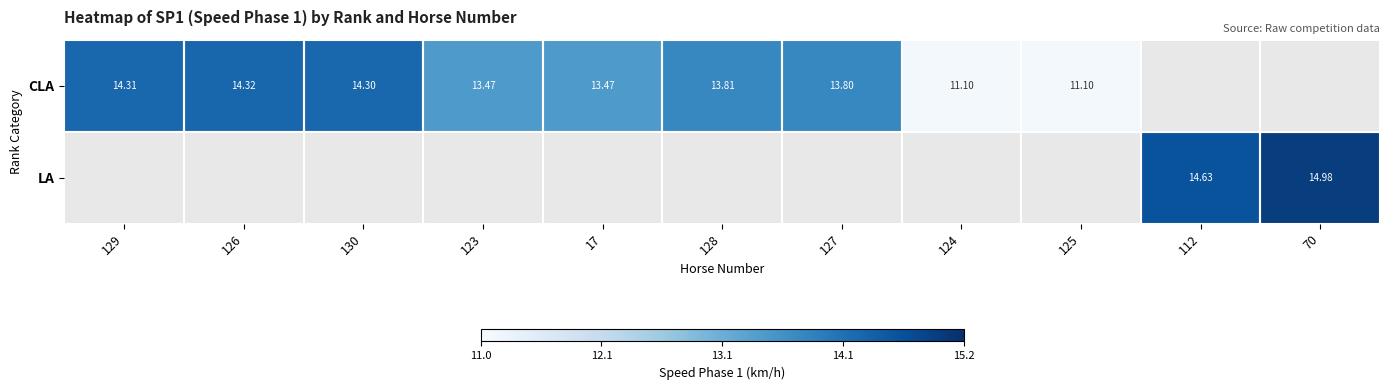

Is the value of CLA at 127 greater than the value of LA at 70?

No